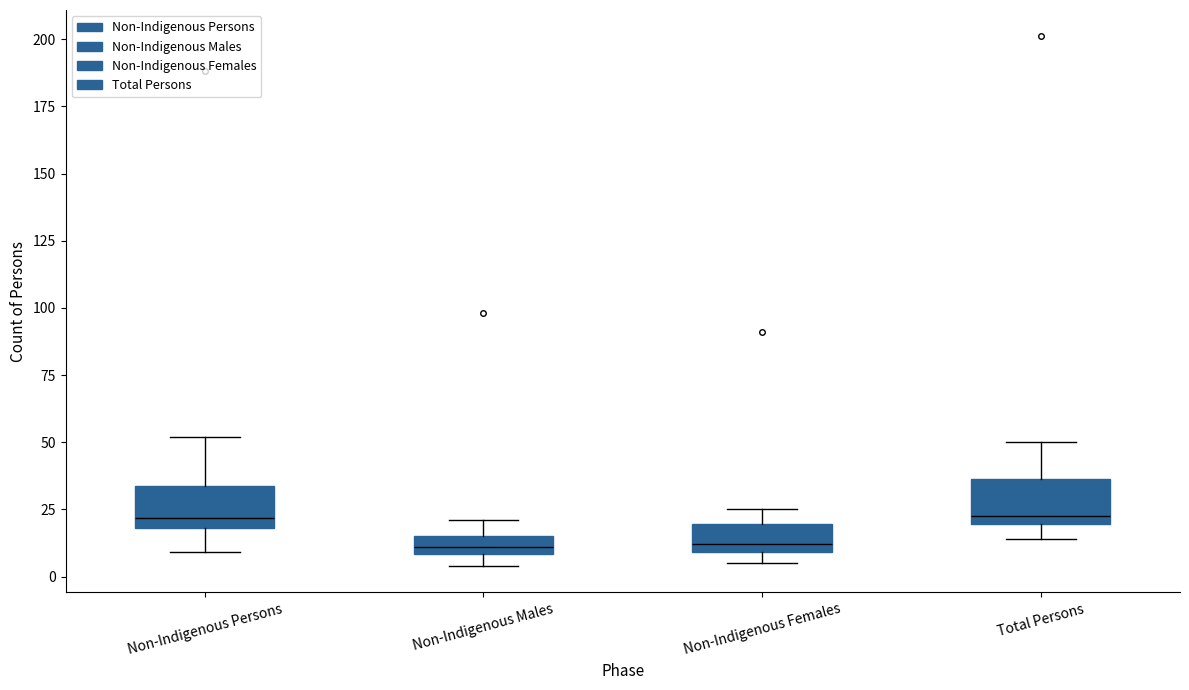

Where does the upper whisker of the box for Non-Indigenous Females end on the y-axis? The values are not printed on the chart, so give them approximately, as read against the axis.

25